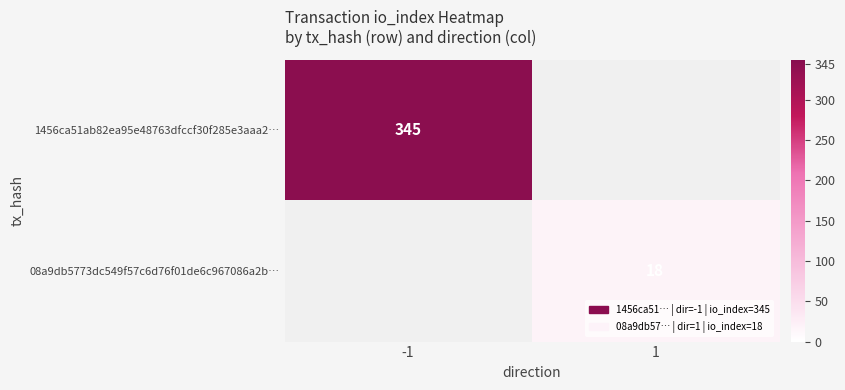

True or false: 1456ca51ab82ea95e48763dfccf30f285e3aaa2… has a value of 345 at -1.

True